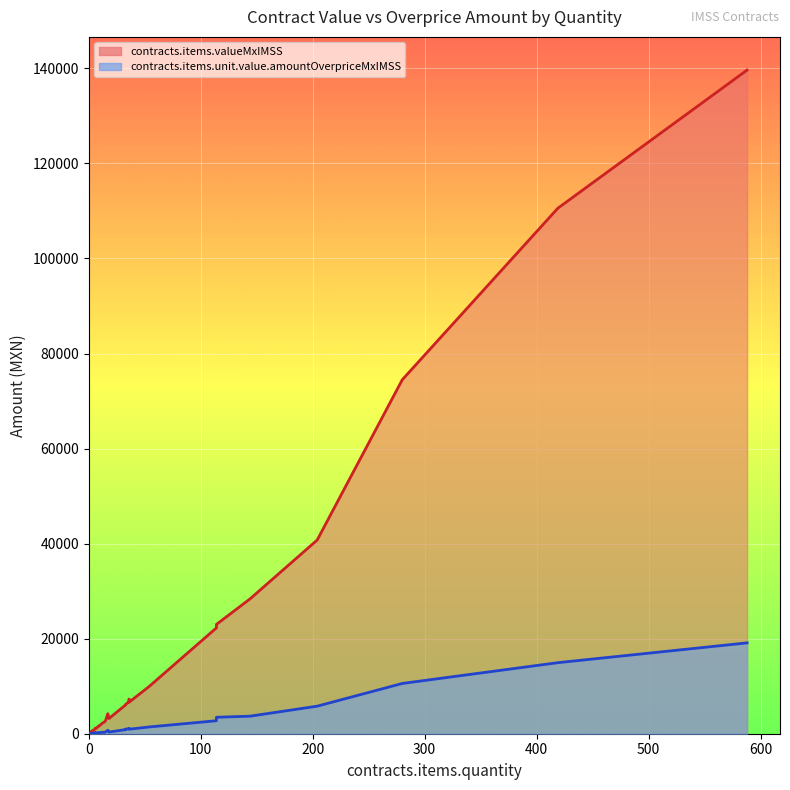

What is the label of the 21st point from the right?

2